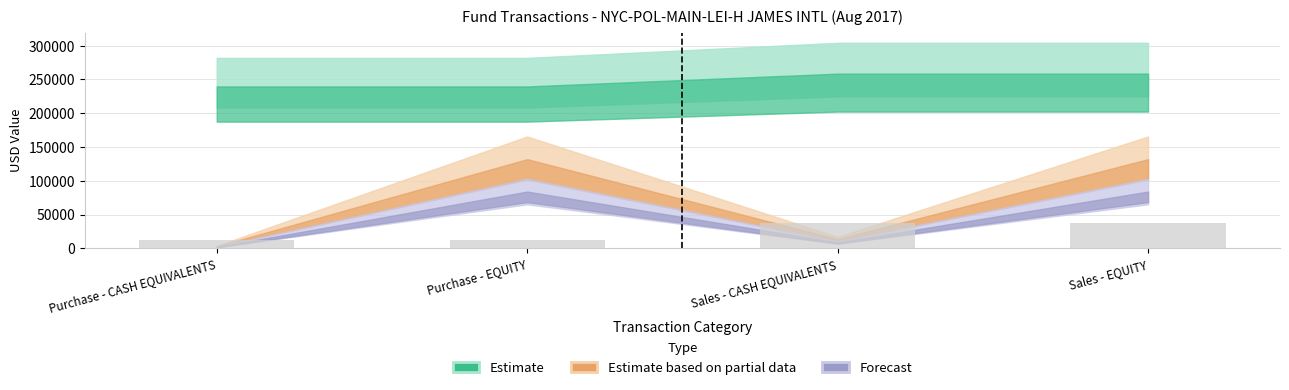

What is the sum of the values at Purchase - CASH EQUIVALENTS and Sales - EQUITY?

49372.5